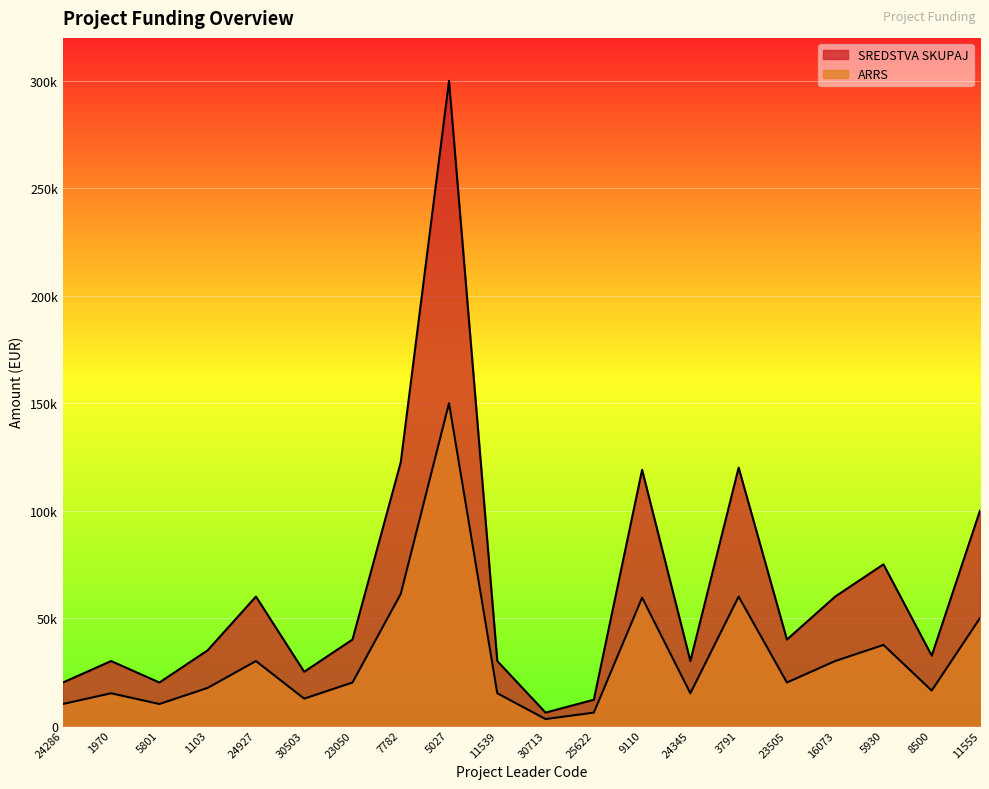

What is the difference between the ARRS values at 9110 and 7782?

1750